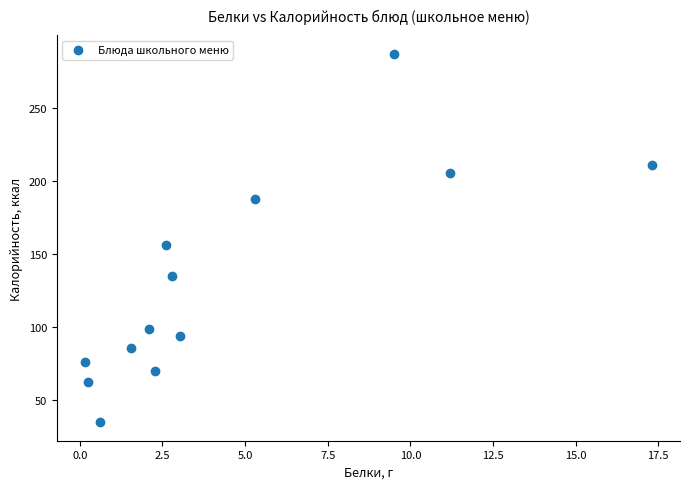

What is the range of X values (max minus min)?

17.1